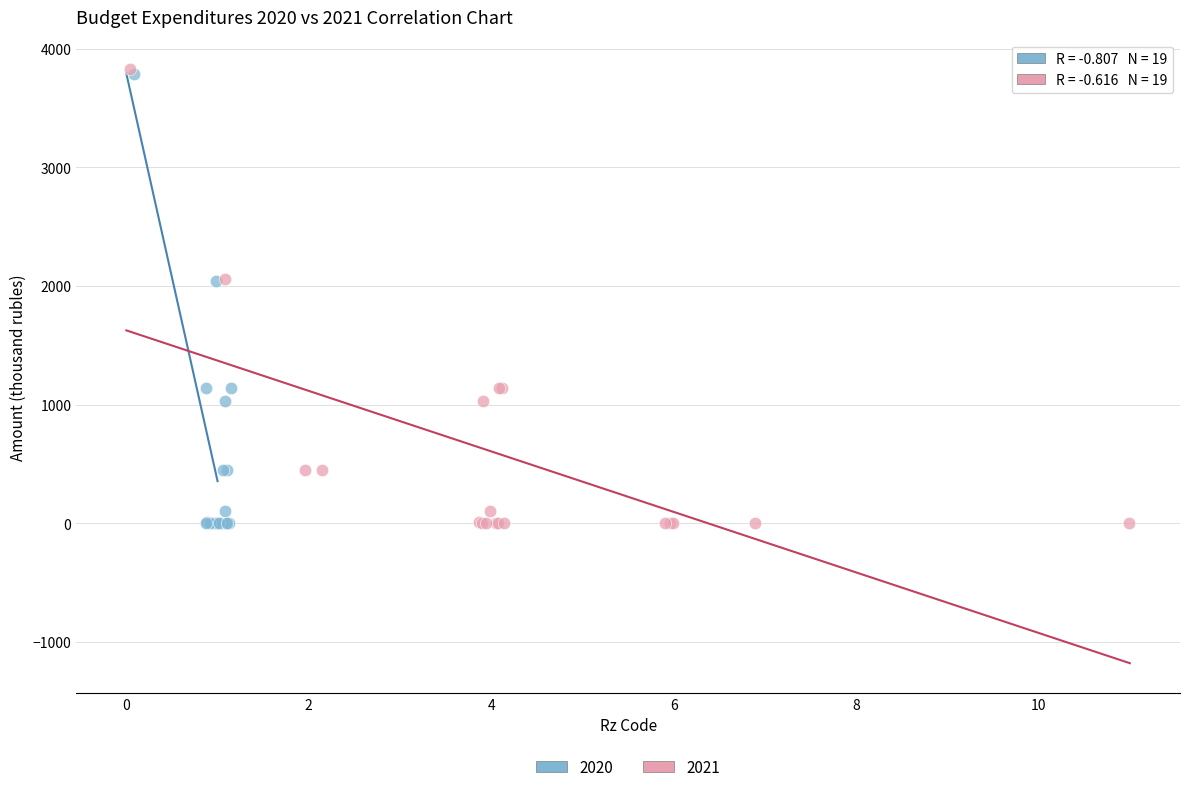

Which series has the widest spread of Y values?

2021